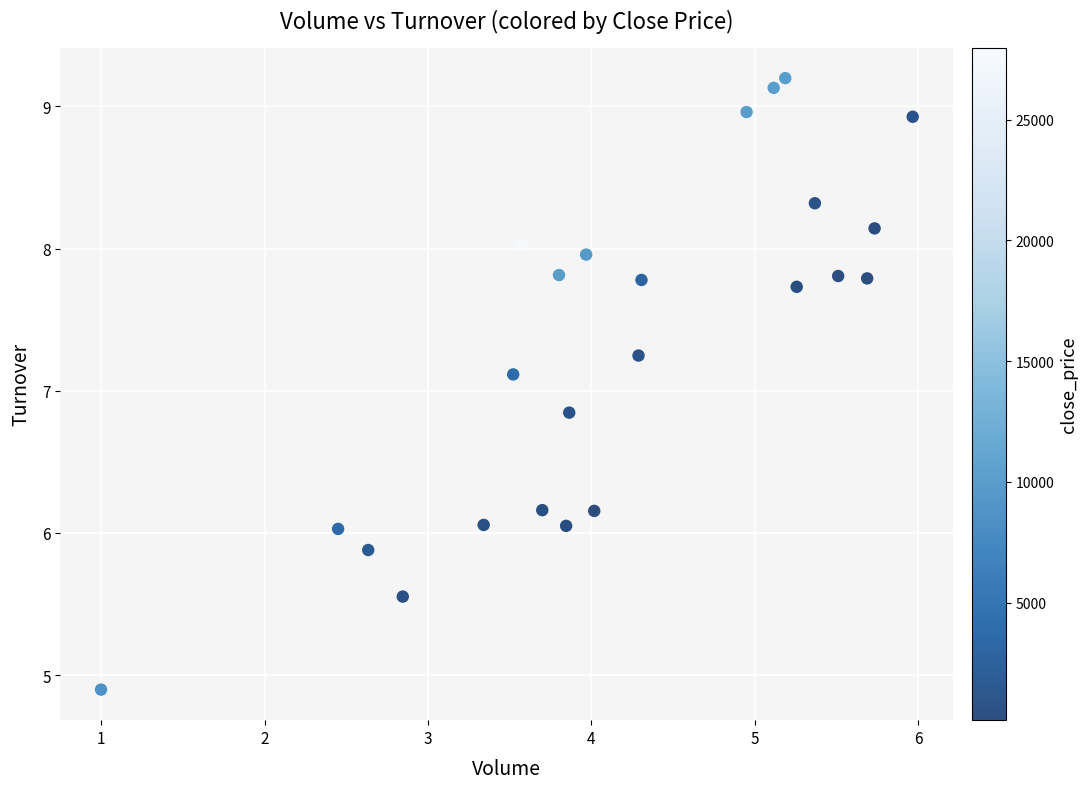

What is the range of X values (max minus min)?

5.0